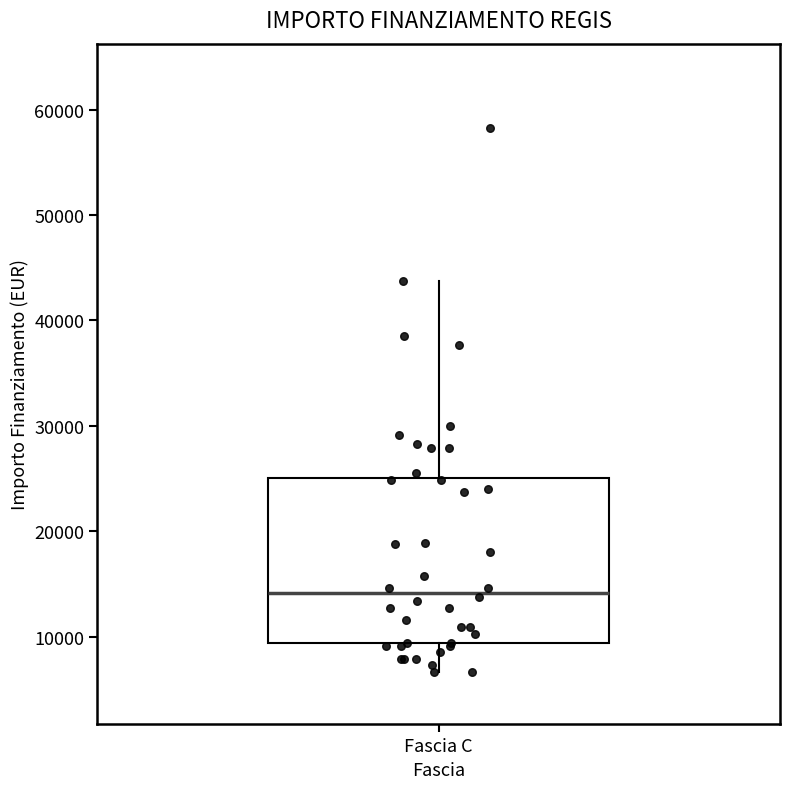

Read this box plot against the y-axis: the position of the median line, the range covered by the box, and the ends of both whiskers. The values are not printed on the chart, so give them approximately, as read against the axis.

median 14000, box 9000 to 25000, whiskers 7000 to 44000